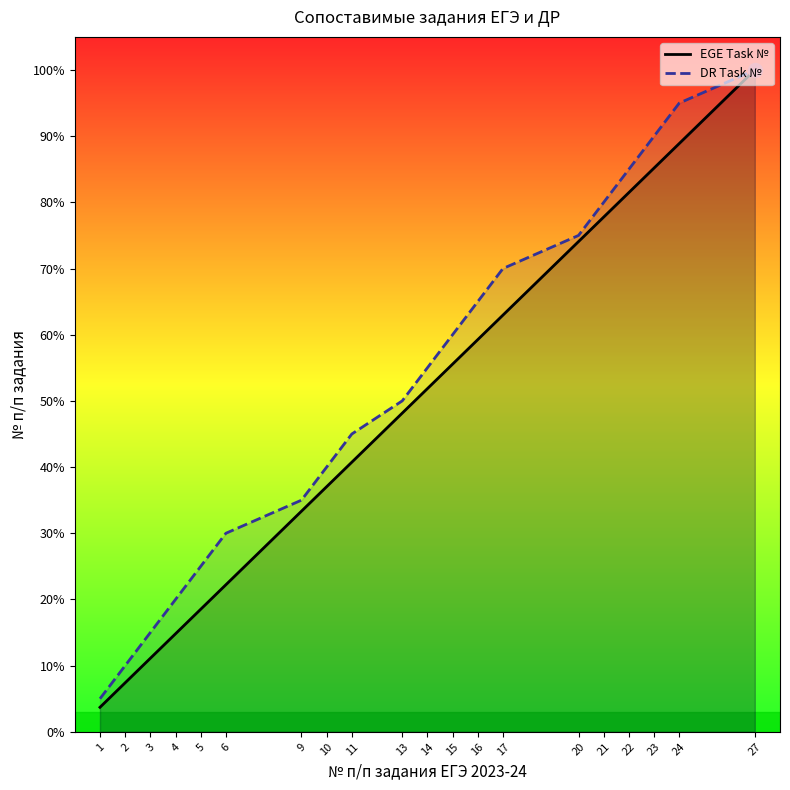

What is the difference between the highest and lowest values at 22?

3.5